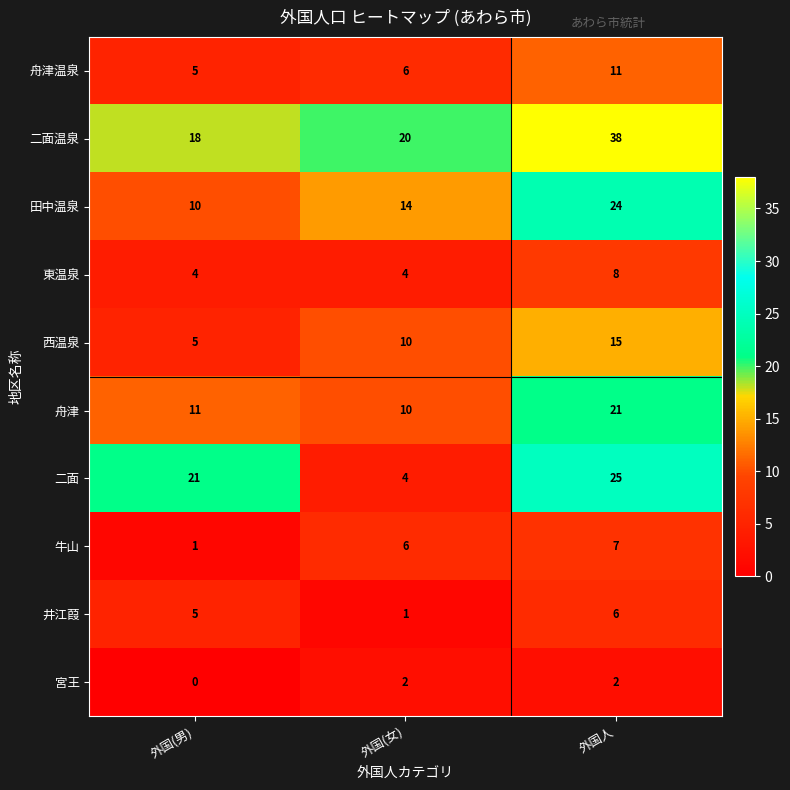

Where is 二面 nearest to the value 14?

外国(男)